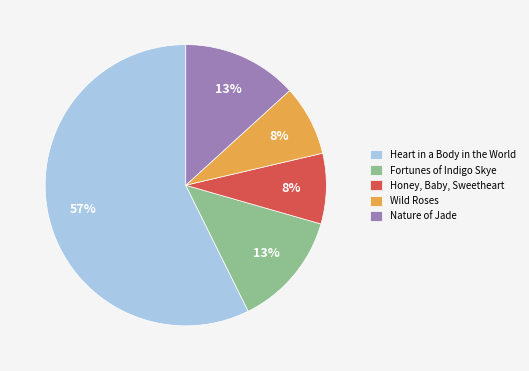

Is there any slice that represents more than half of the pie?

Yes